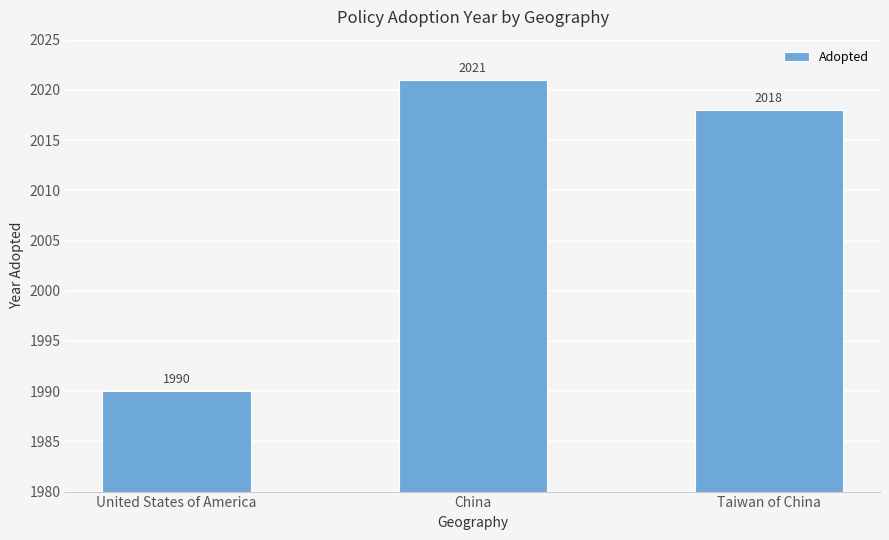

At which label does the data first exceed 2018?

China